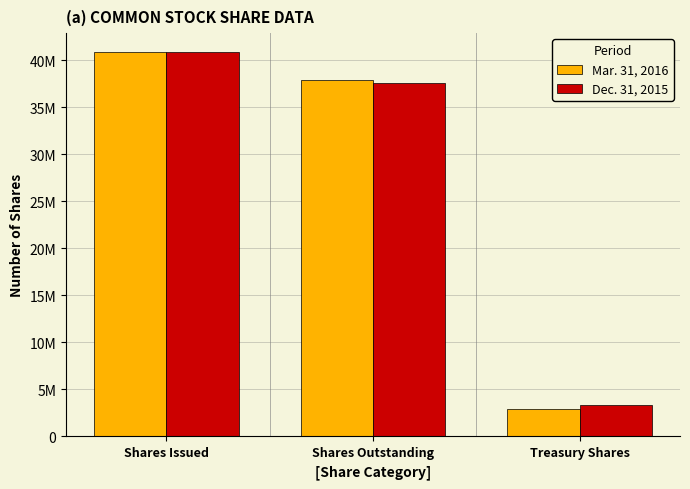

The Dec. 31, 2015 series shows 22850585 at Shares Outstanding. True or false?

False